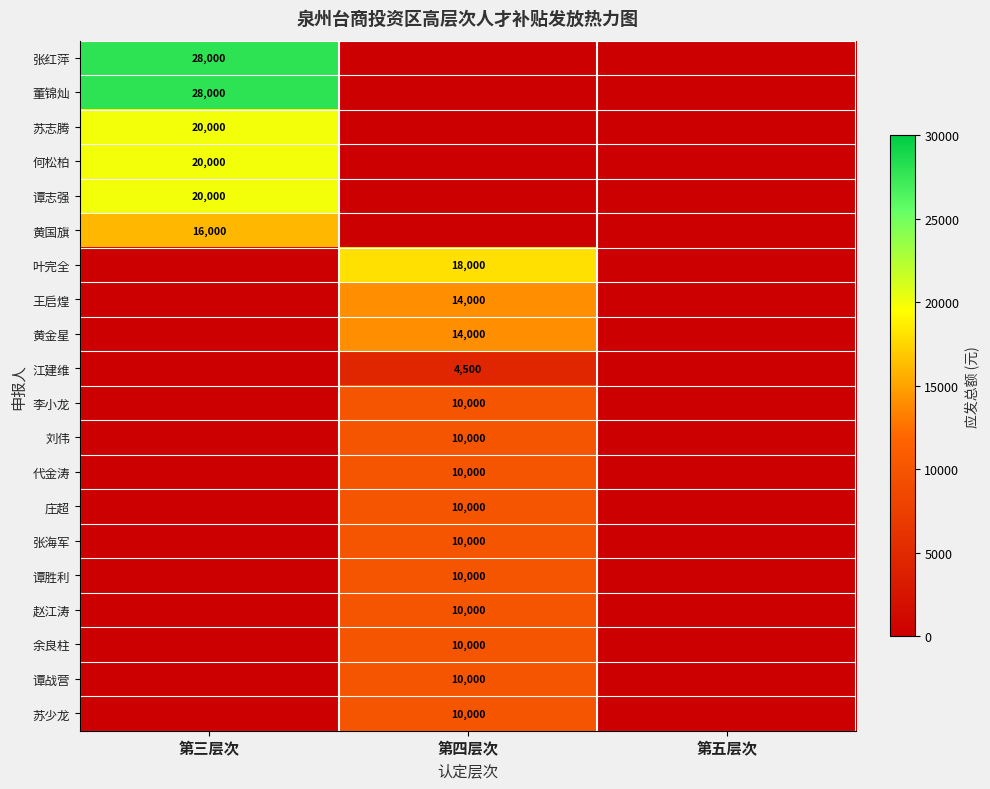

Is it true that 张红萍 equals 28000 at 第三层次?

True